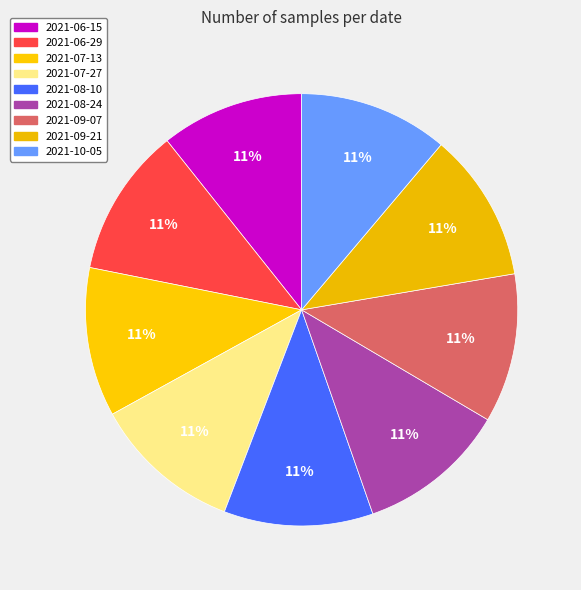

Is there any slice that represents more than half of the pie?

No